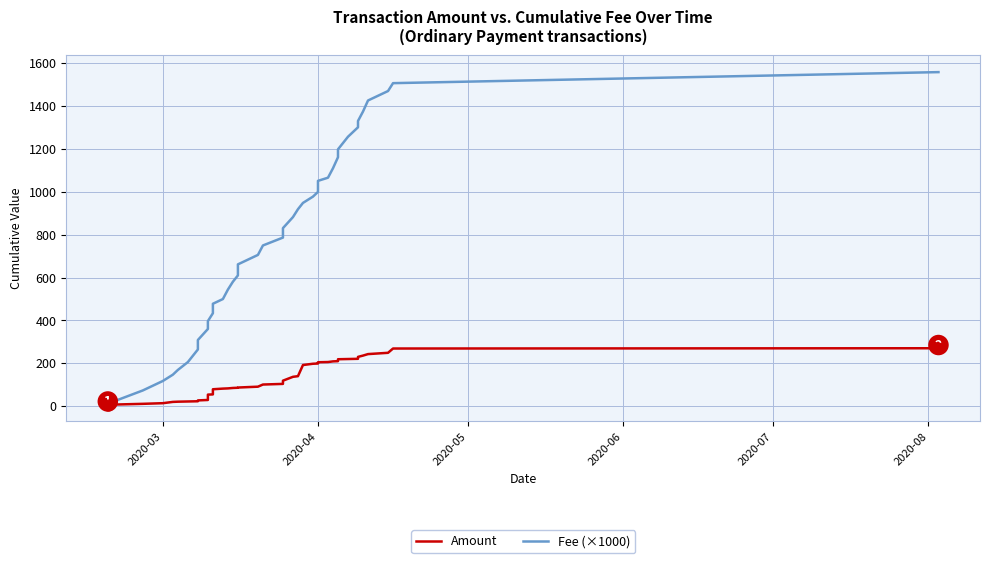

Which series reaches the maximum Y coordinate?

Fee (×1000)